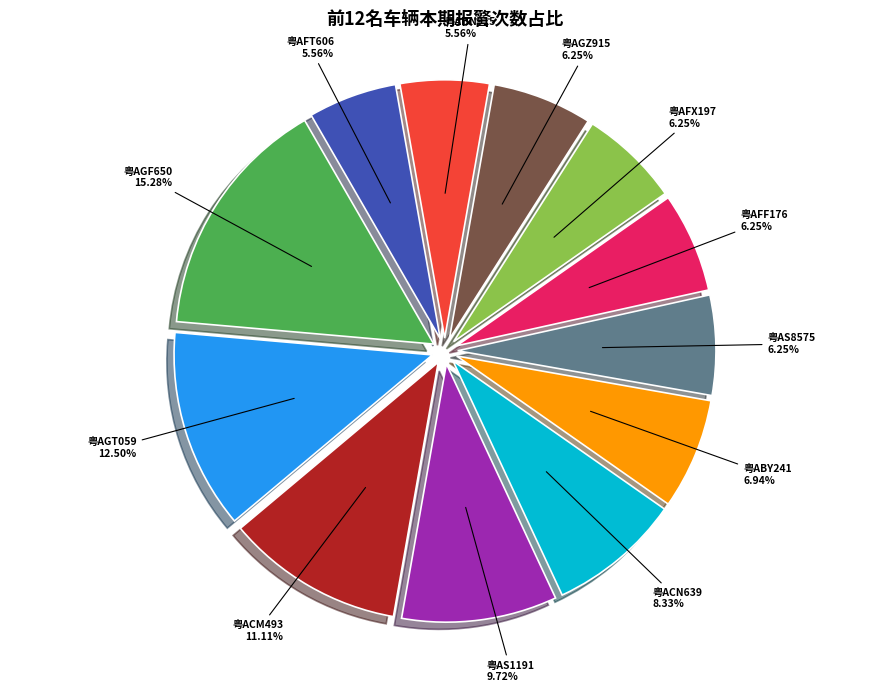

What is the ratio of the value at 粤AS1191 to the value at 粤AFF176?

1.6